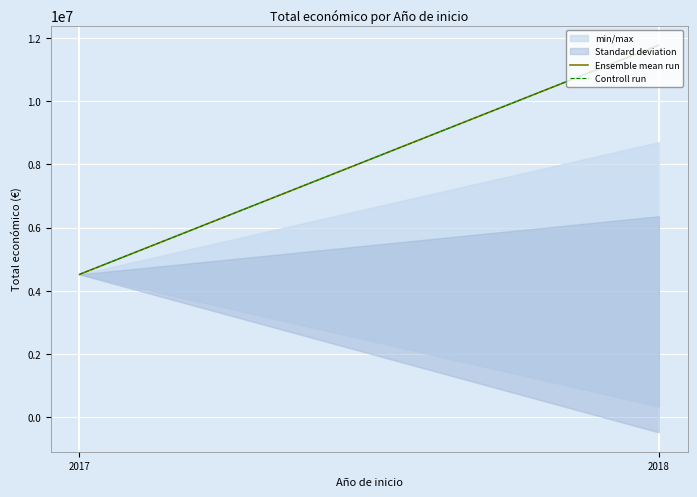

How many series are shown in this chart?

2